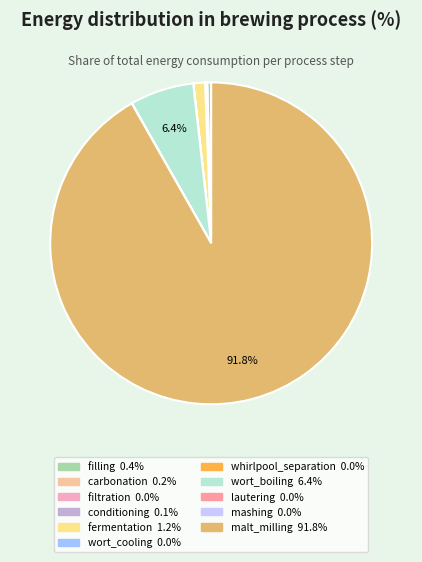

To the nearest percent, what is the average slice percentage?

9%